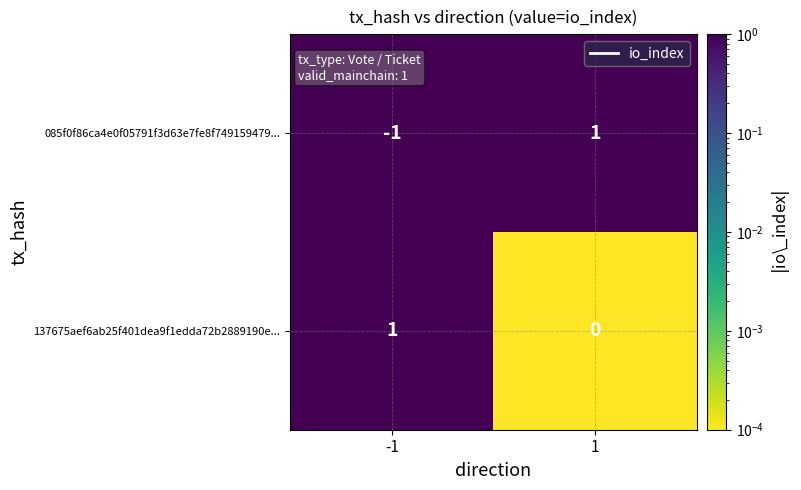

Is the value of 085f0f86ca4e0f05791f3d63e7fe8f749159479... at 1 greater than the value of 137675aef6ab25f401dea9f1edda72b2889190e... at 1?

Yes